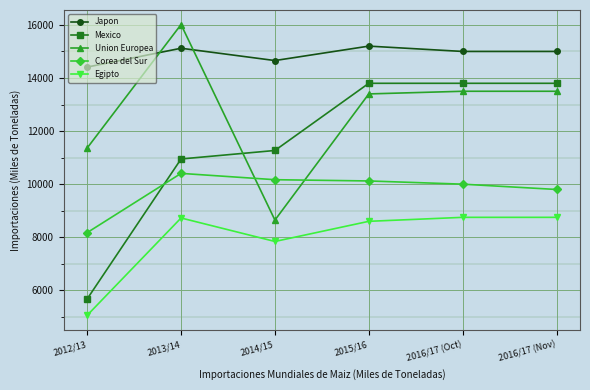

True or false: Corea del Sur has more than 0 points higher than both neighbors.

True